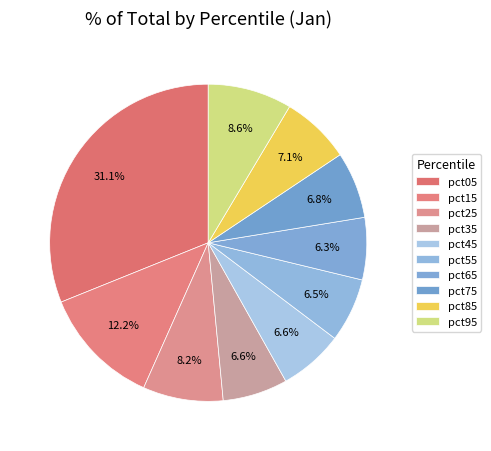

How many segments does this pie chart have?

10